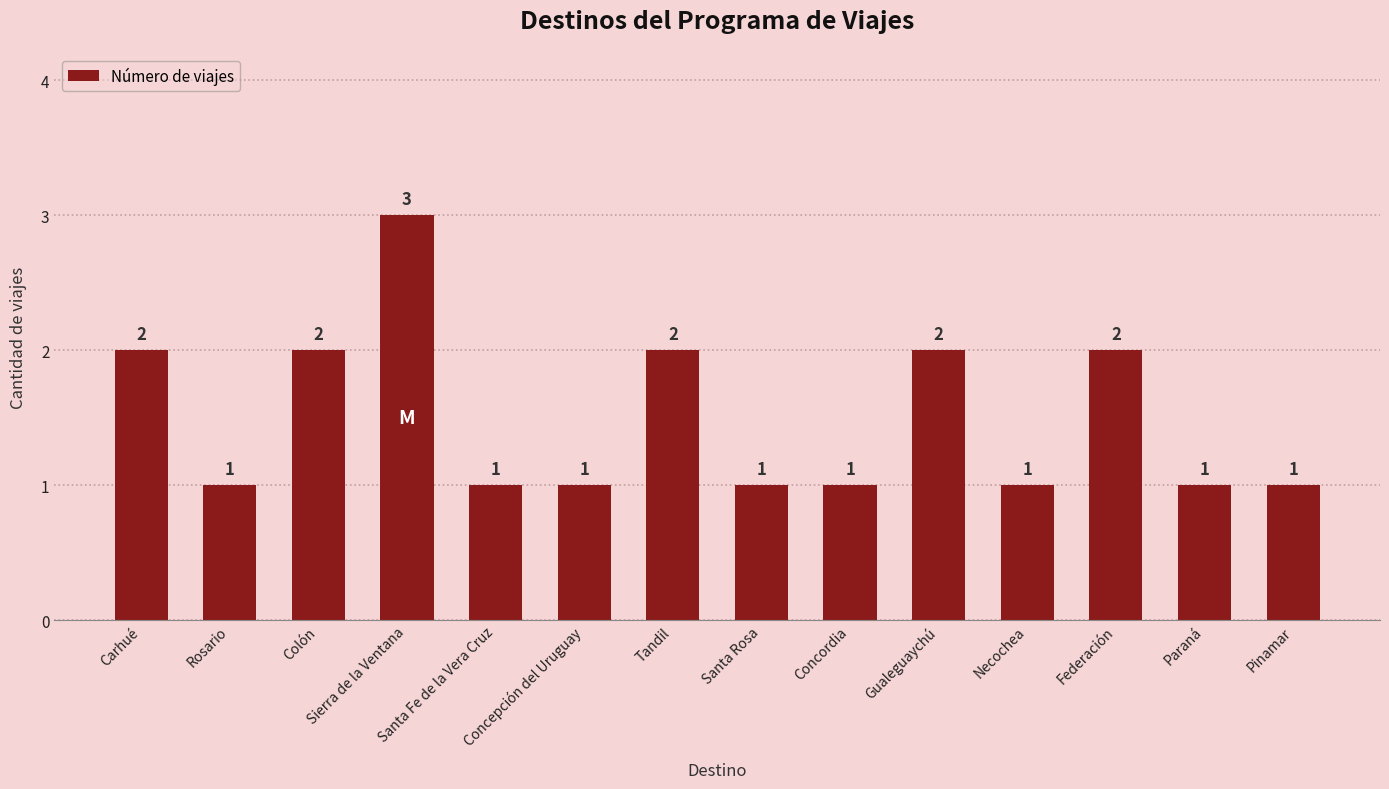

Reading left to right, extract all data points from this chart.

Carhué=2	Rosario=1	Colón=2	Sierra de la Ventana=3	Santa Fe de la Vera Cruz=1	Concepción del Uruguay=1	Tandil=2	Santa Rosa=1	Concordia=1	Gualeguaychú=2	Necochea=1	Federación=2	Paraná=1	Pinamar=1